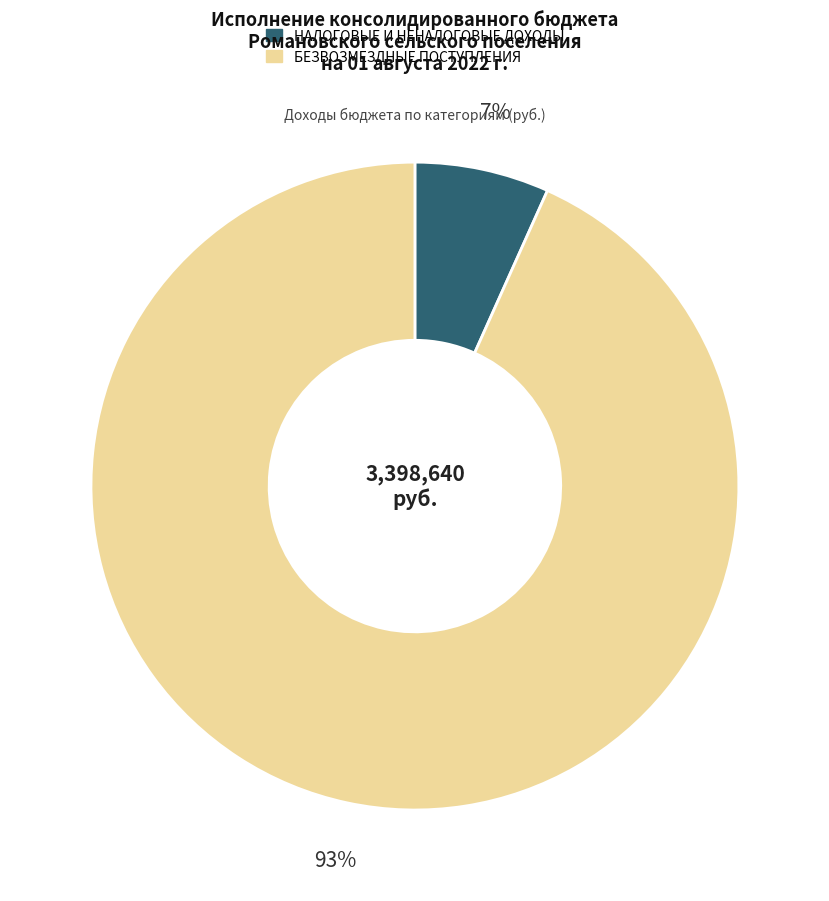

To the nearest percent, what is the average slice percentage?

50%